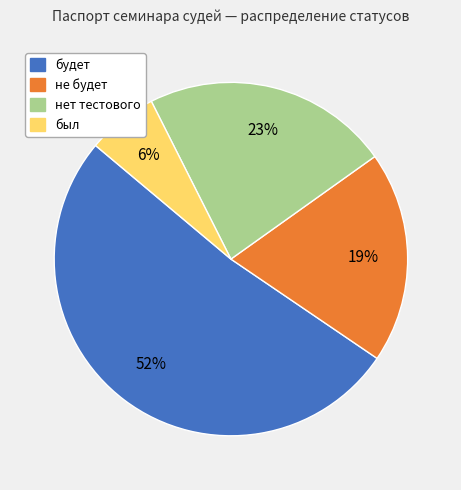

Between не будет and будет, which is larger?

будет